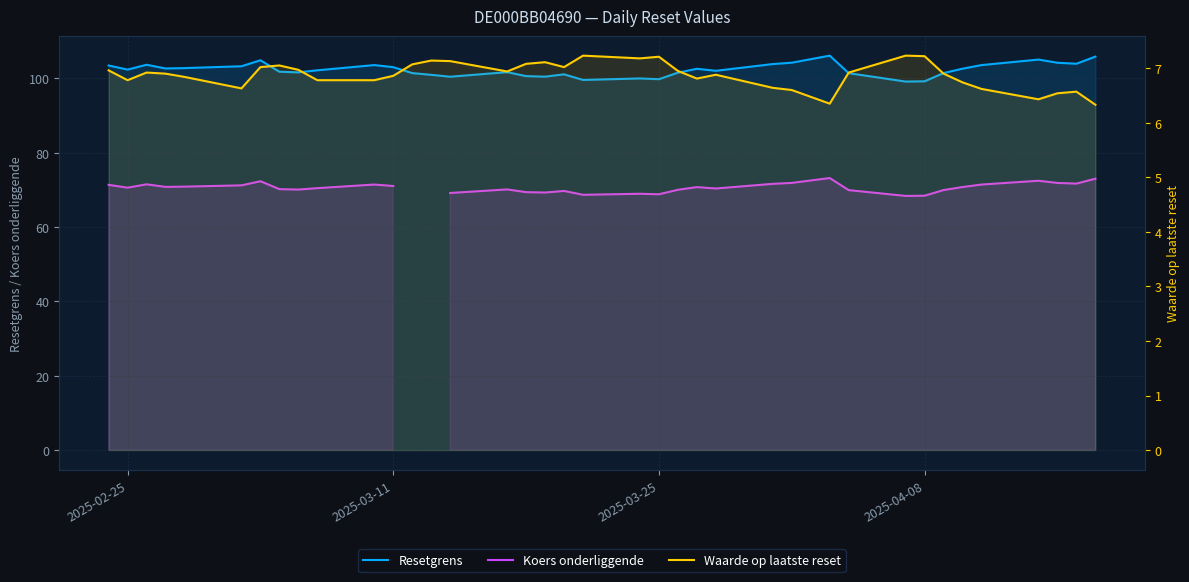

List the series in order of their peak value, highest first.

Resetgrens, Koers onderliggende, Waarde op laatste reset